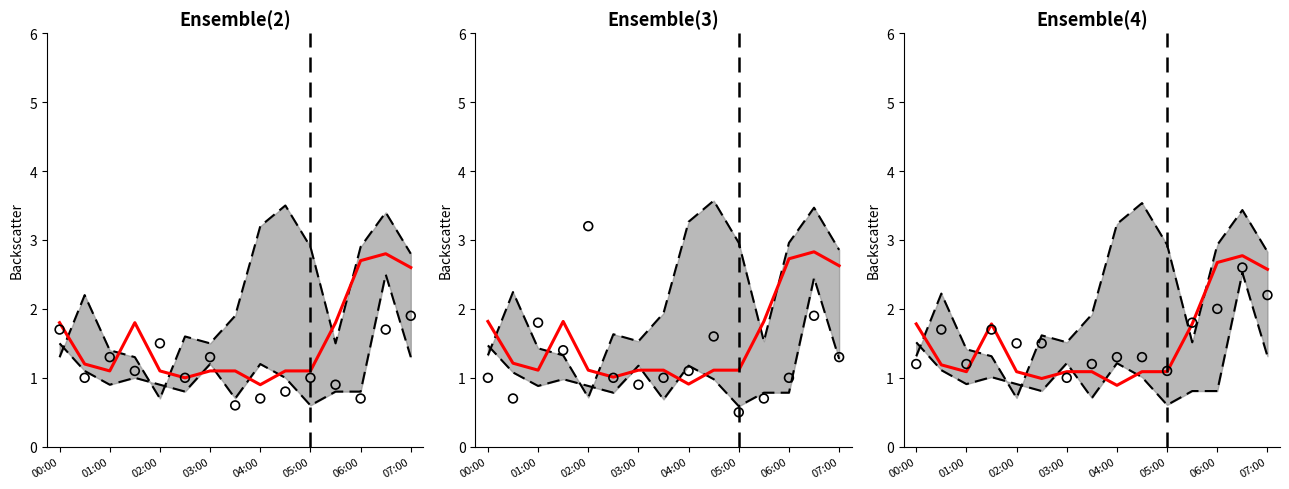

Which series reaches the maximum Y coordinate?

0.400